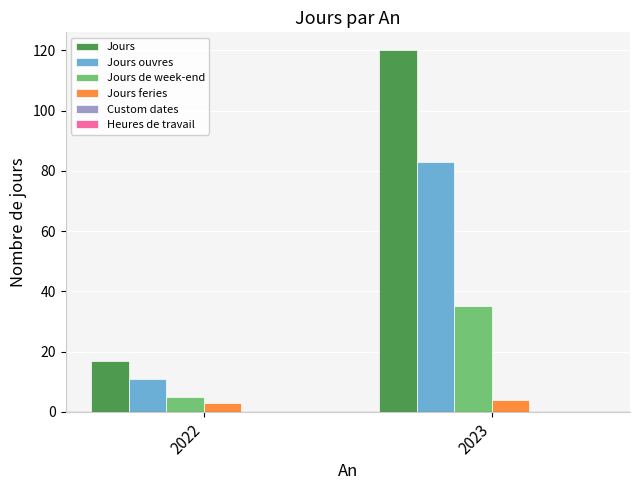

At how many categories does at least one series exceed 35?

1